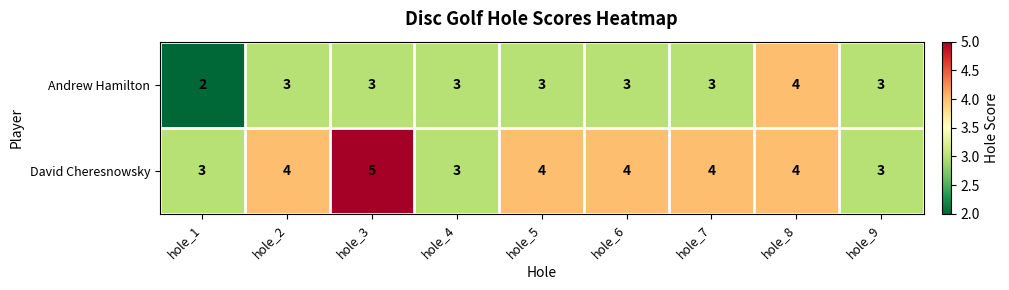

At hole_7, list the series in order from smallest to largest.

Andrew Hamilton, David Cheresnowsky